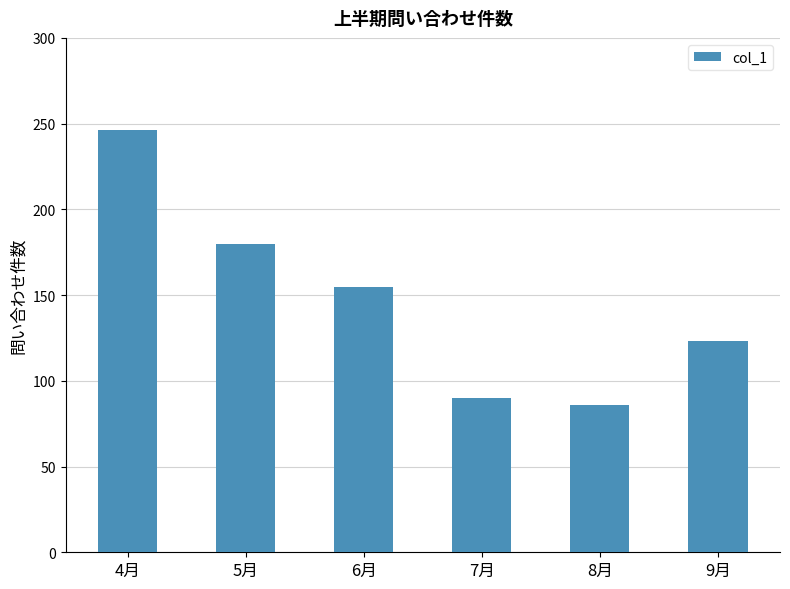

Between 6月 and 8月, which is larger?

6月